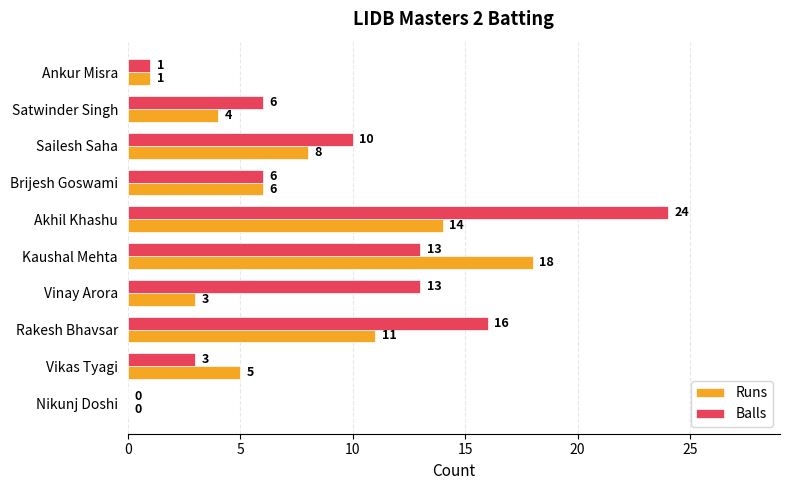

At which category does the chart reach its peak across all series?

Akhil Khashu